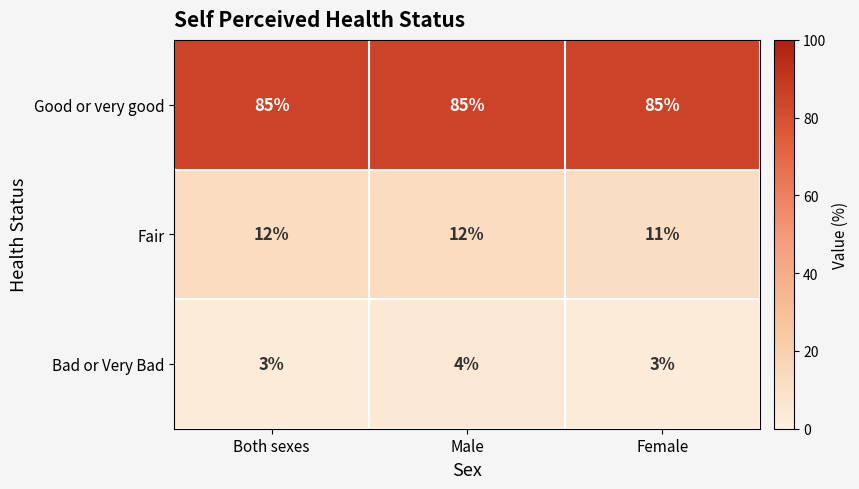

What is the highest value of the Fair series?

12